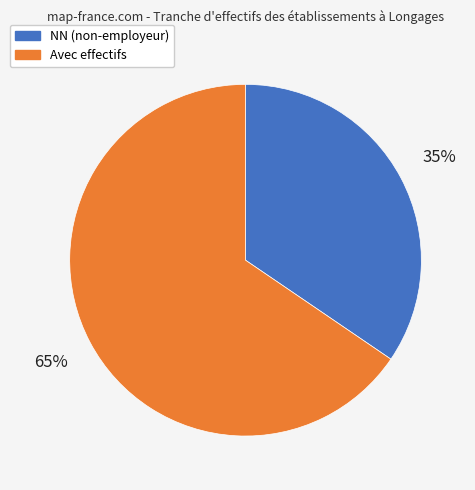

To the nearest percent, what is the average slice percentage?

50%